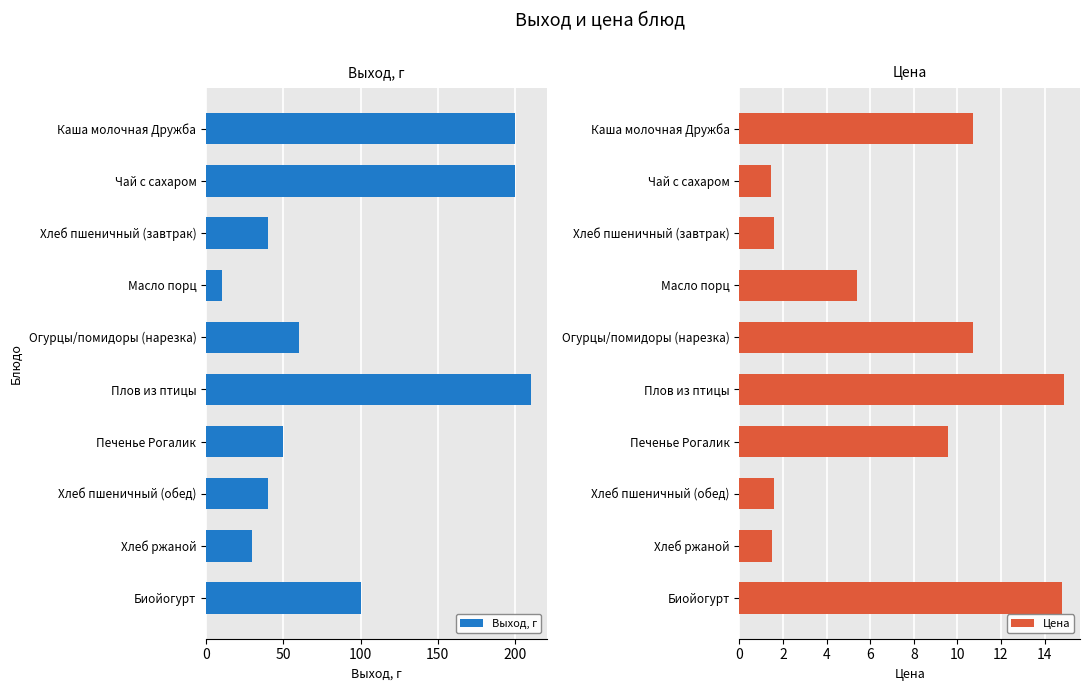

Reading left to right, list all the values displayed in this chart.

Выход, г: 200.0	200.0	40.0	10.0	60.0	210.0	50.0	40.0	30.0	100.0
Цена: 10.7	1.4	1.6	5.4	10.7	14.9	9.6	1.6	1.5	14.8